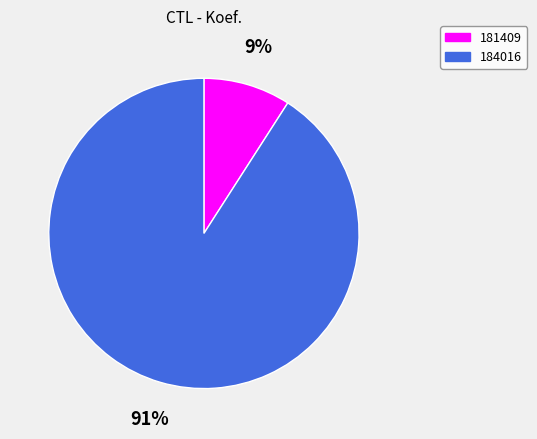

How many slices are in this pie chart?

2